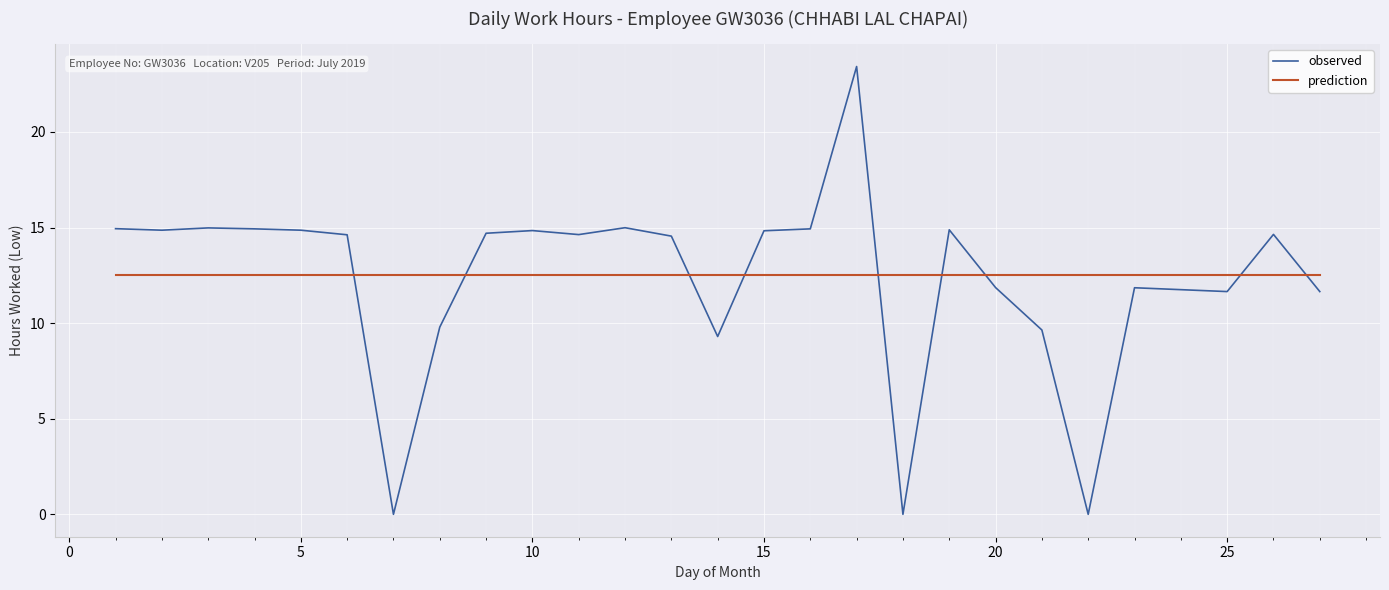

True or false: observed and prediction intersect in this chart.

True